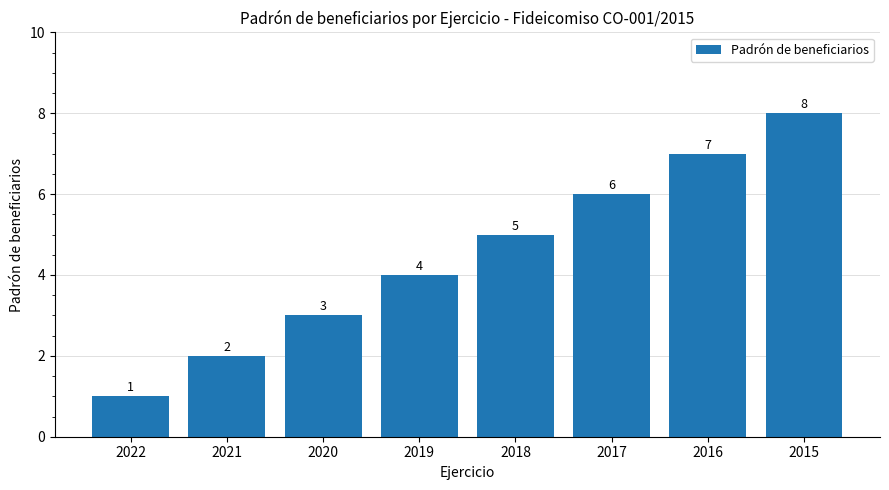

Which label corresponds to the largest value in the chart?

2015